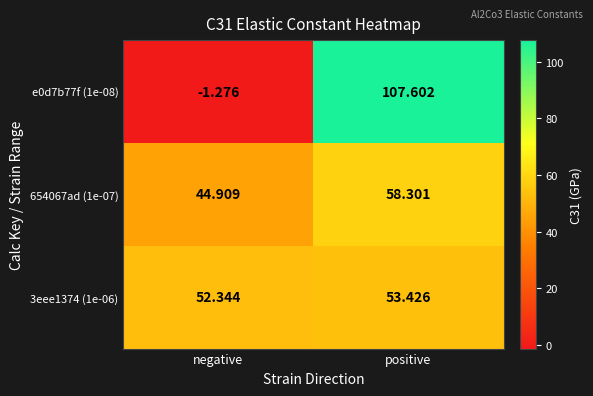

Rank the series at positive from highest to lowest value.

e0d7b77f (1e-08), 654067ad (1e-07), 3eee1374 (1e-06)